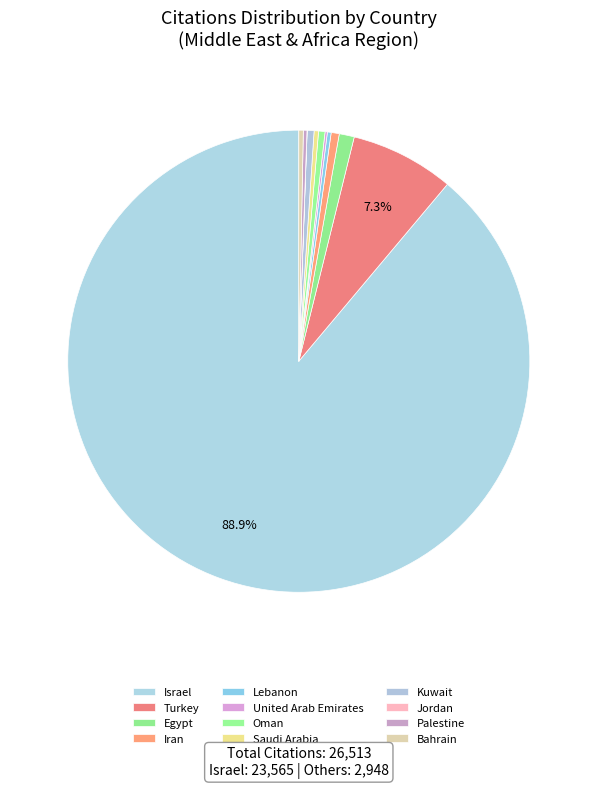

Does any single category account for the majority?

Yes